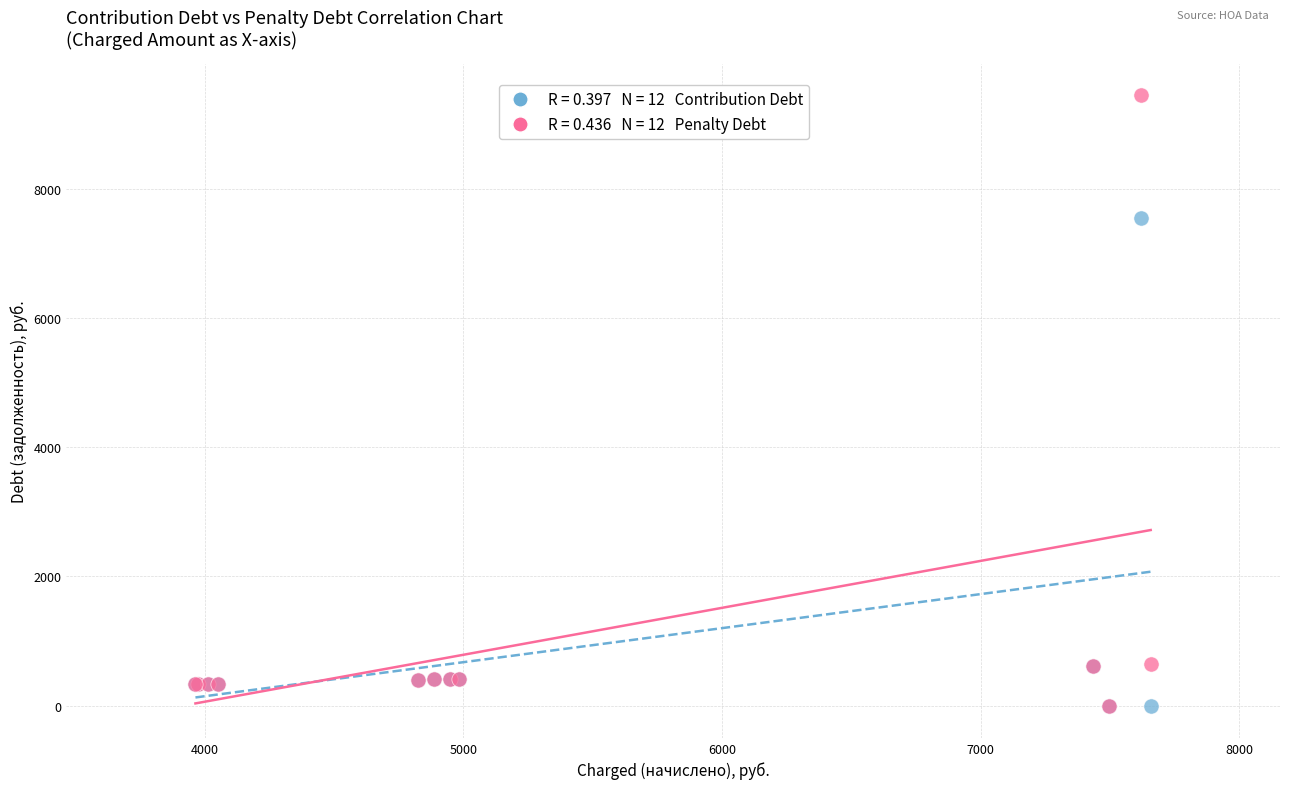

Across all series, what Y value is closest to 4726?

7548.7